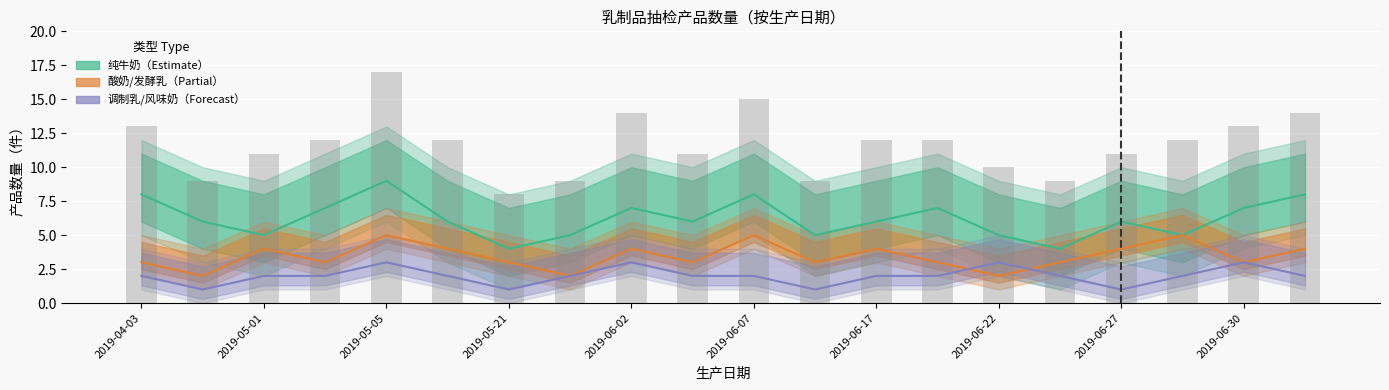

What are all the series names shown in the legend?

纯牛奶（Estimate）, 酸奶/发酵乳（Partial）, 调制乳/风味奶（Forecast）